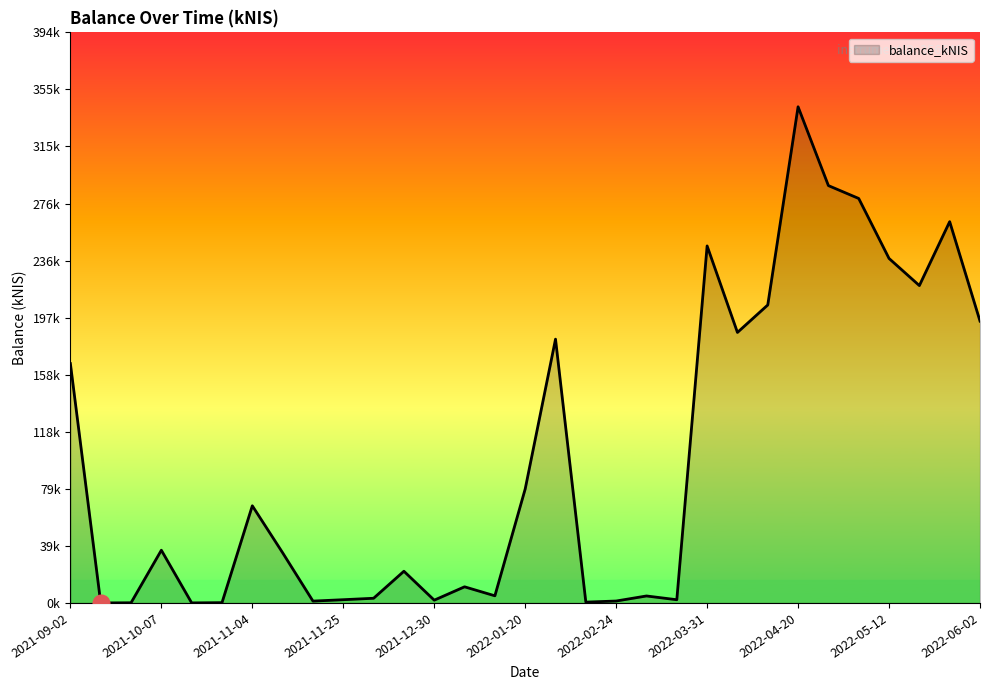

Is this an area chart (filled region under the line)?

Yes